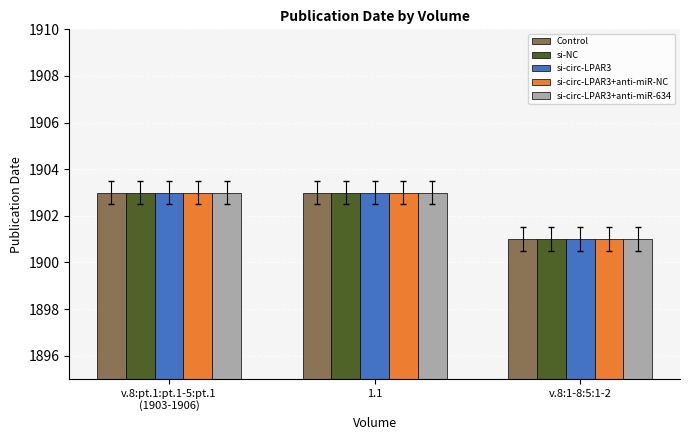

Count the number of data series in this chart.

5